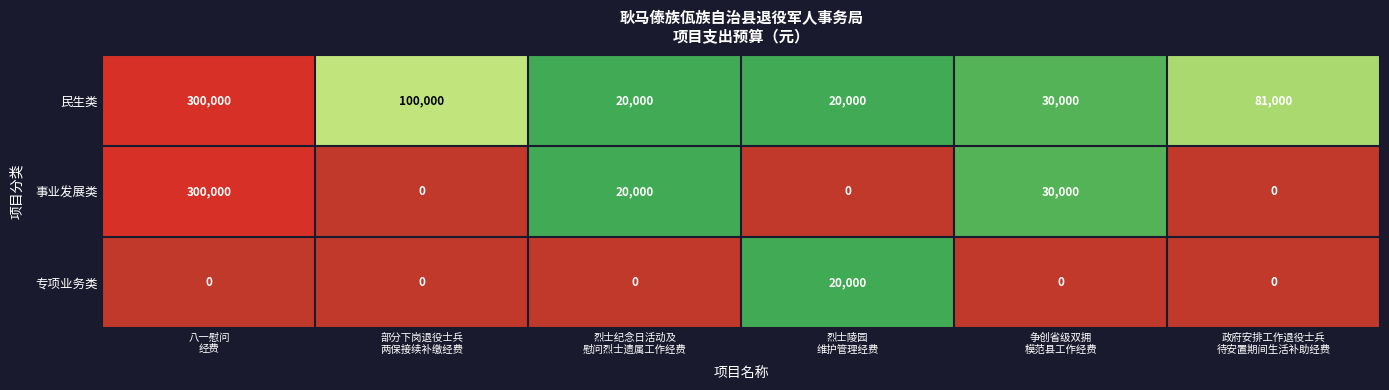

What is the highest value of the 民生类 series?

300000